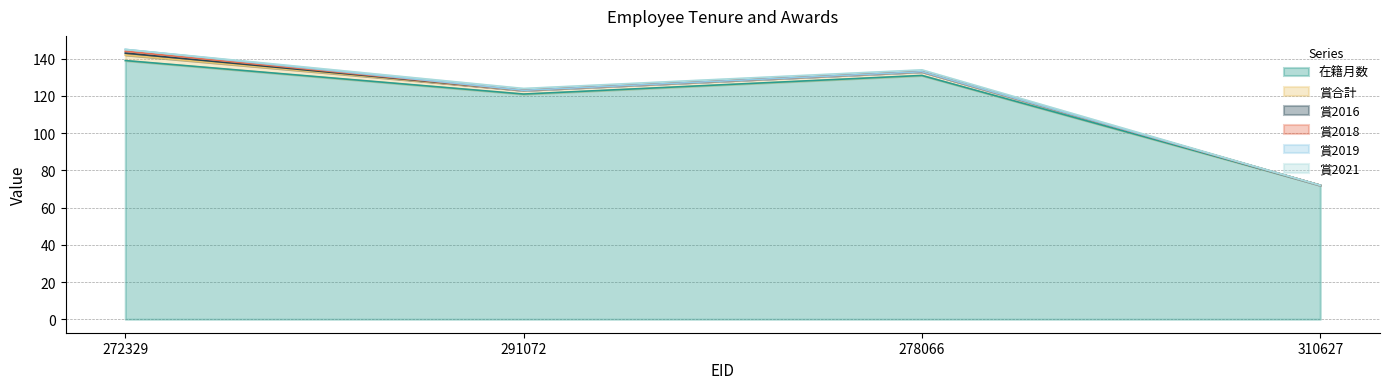

Which series has the widest spread of values?

在籍月数